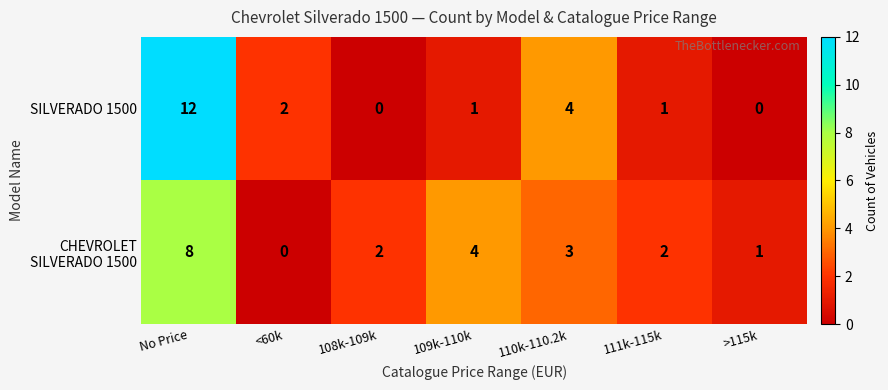

What is the difference between the second highest and minimum values in the SILVERADO 1500 series?

4